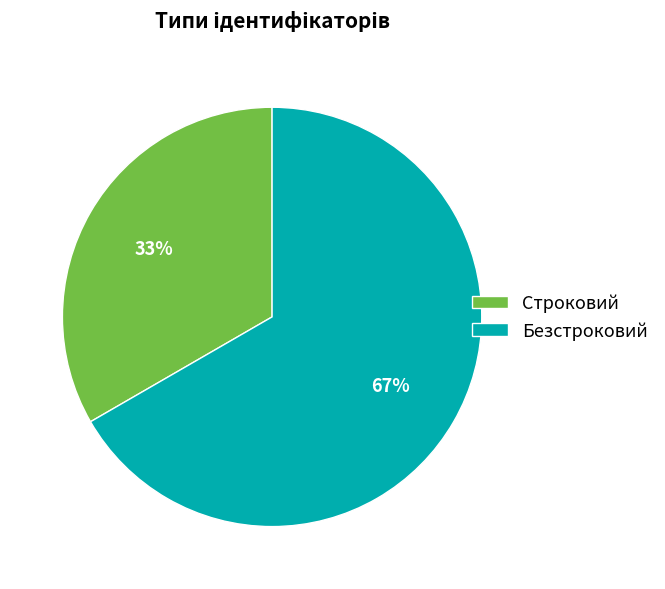

What is the ratio of the value at Безстроковий to the value at Строковий?

2.0